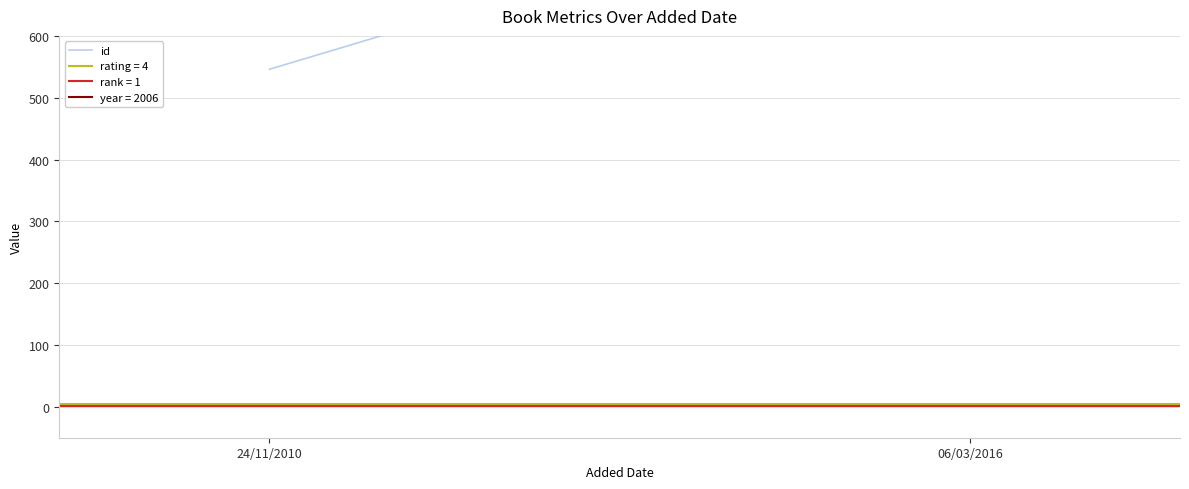

Which label corresponds to the smallest value in the chart?

24/11/2010